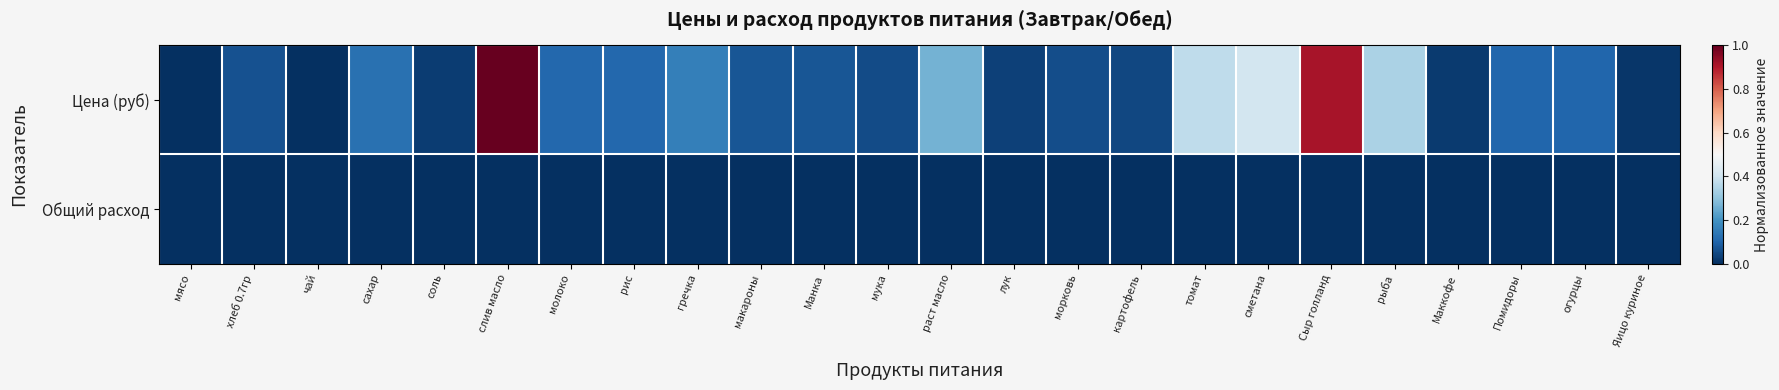

Count the number of categories in the chart.

24